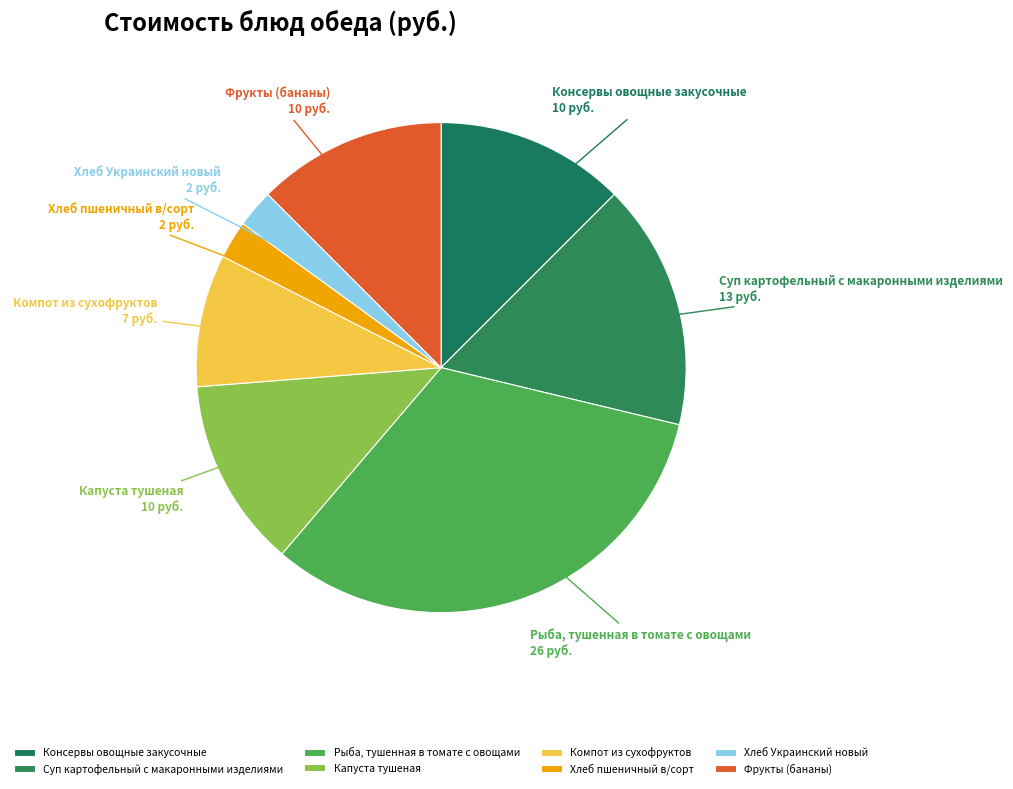

Do Рыба, тушенная в томате с овощами and Хлеб Украинский новый together represent more than half of the pie?

No